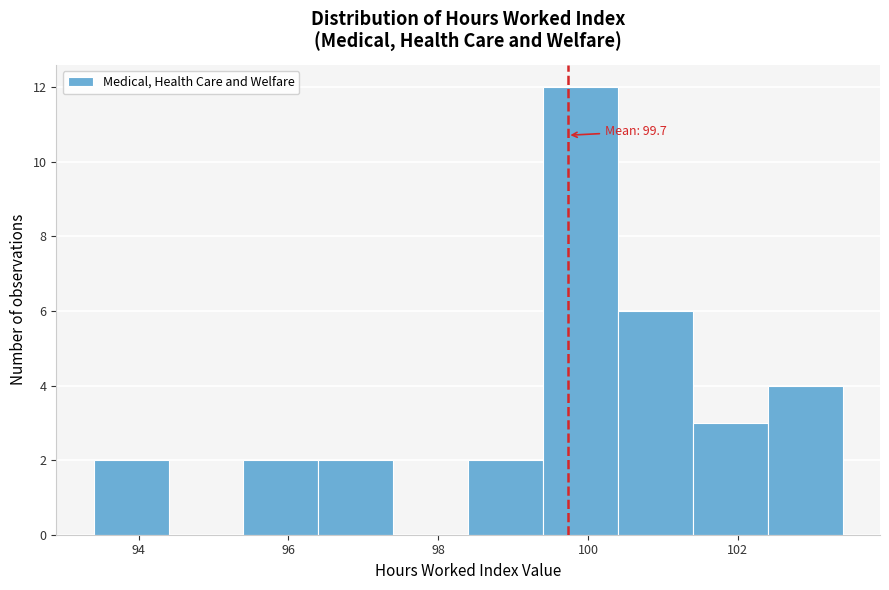

Over which range of the x-axis is the bar tallest?

99.4 to 100.4